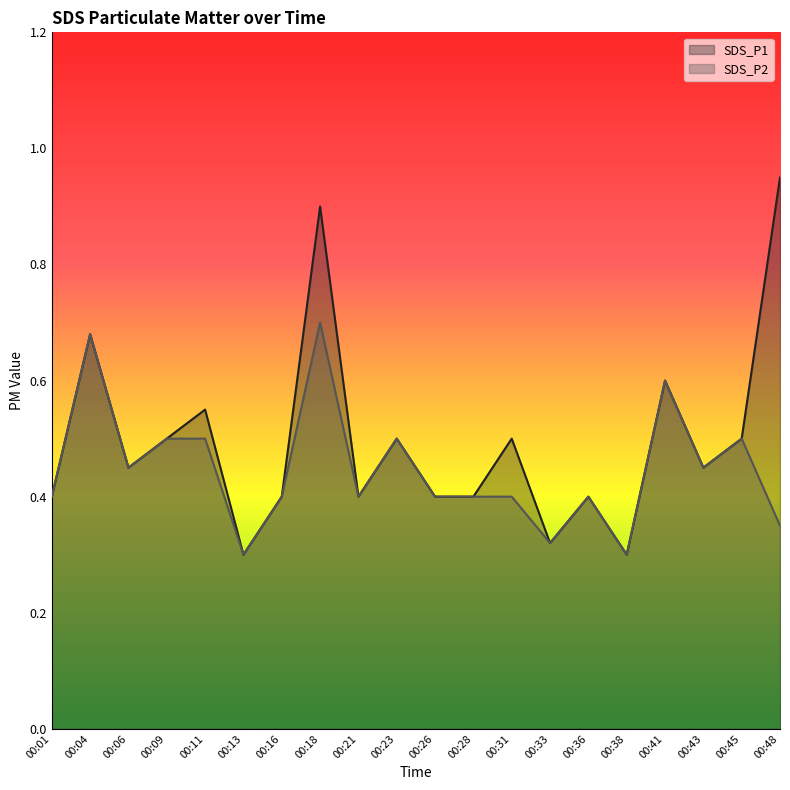

True or false: SDS_P1 and SDS_P2 intersect in this chart.

False